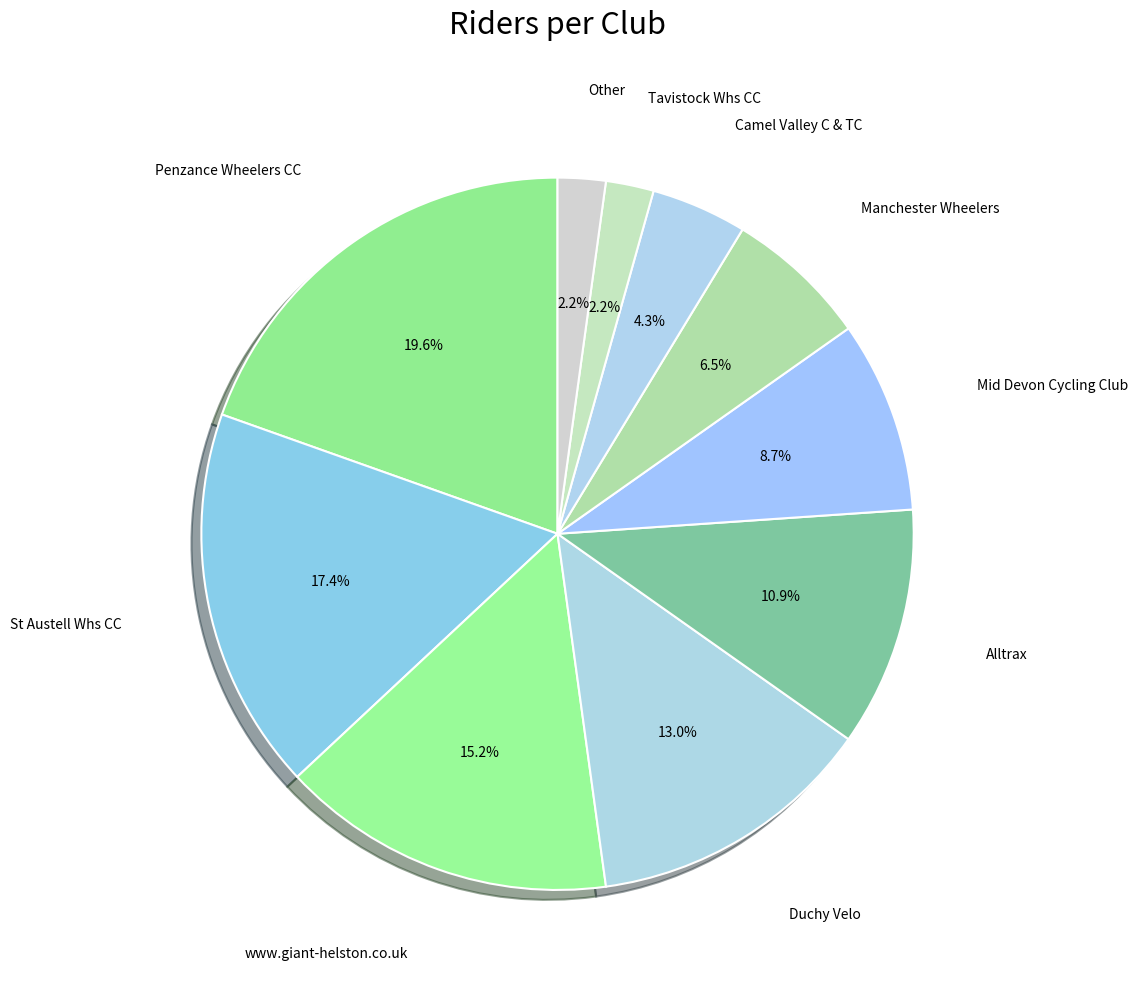

How many segments does this pie chart have?

10